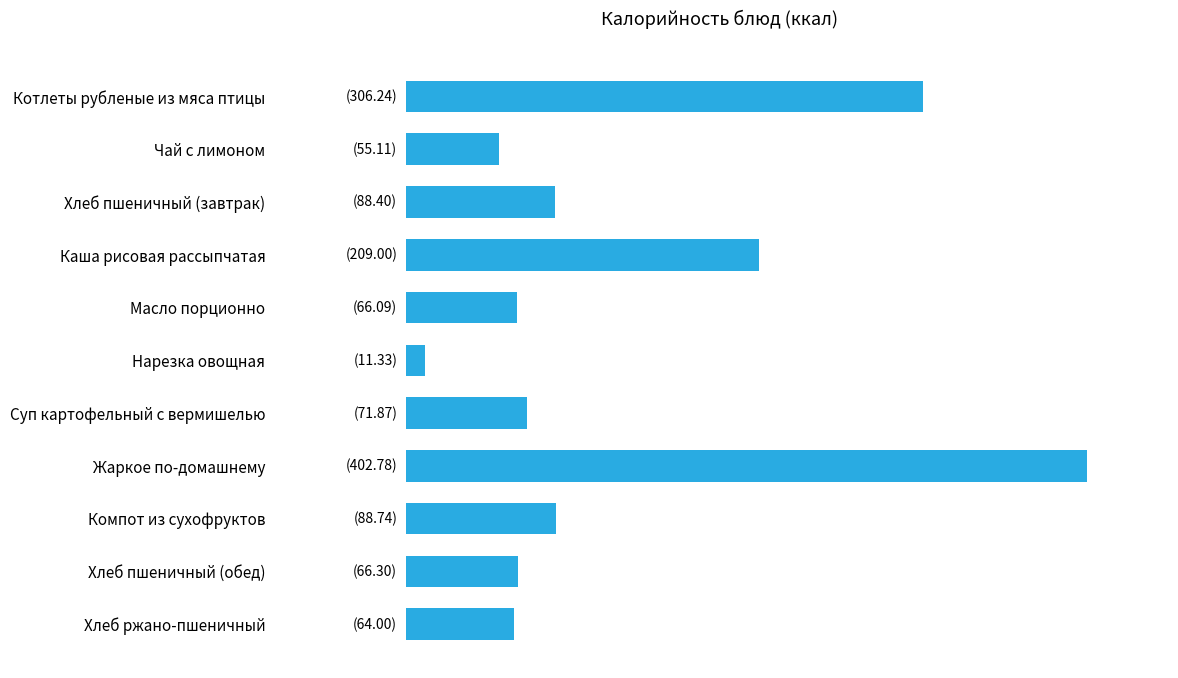

Which label corresponds to the smallest value in the chart?

Нарезка овощная